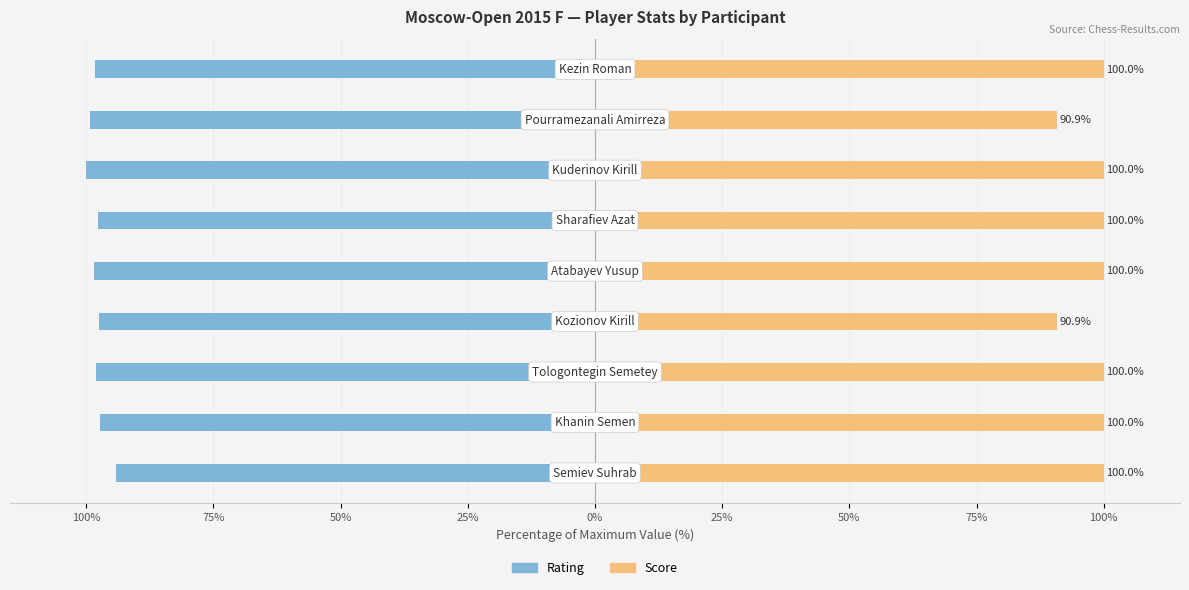

Reading left to right, extract all data points from this chart.

Rating: -94.2	-97.3	-98.0	-97.5	-98.5	-97.7	-100.0	-99.2	-98.2
Score: 100.0	100.0	100.0	90.9	100.0	100.0	100.0	90.9	100.0